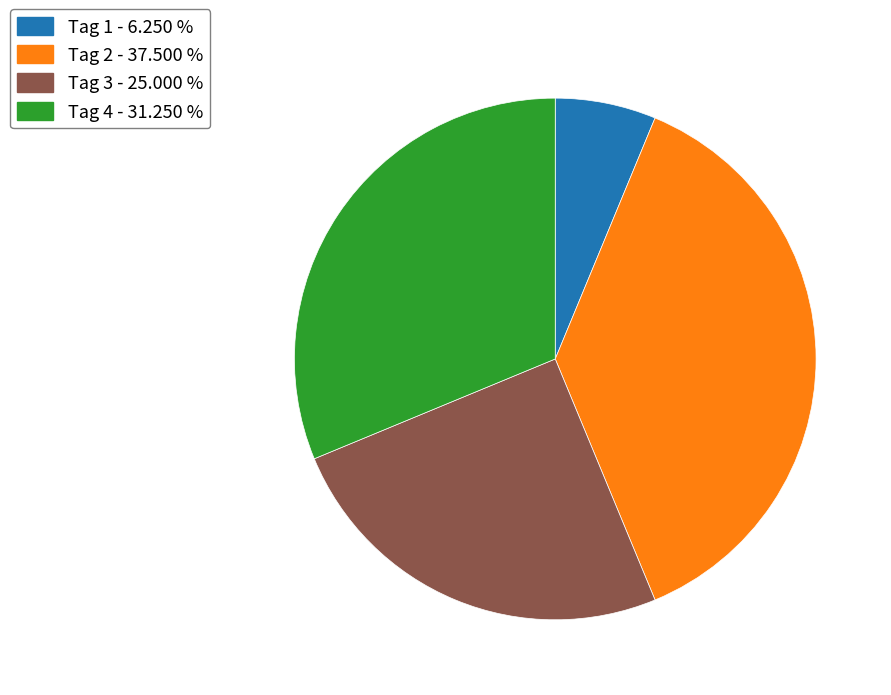

Rank the categories by value from lowest to highest.

Tag 1, Tag 3, Tag 4, Tag 2